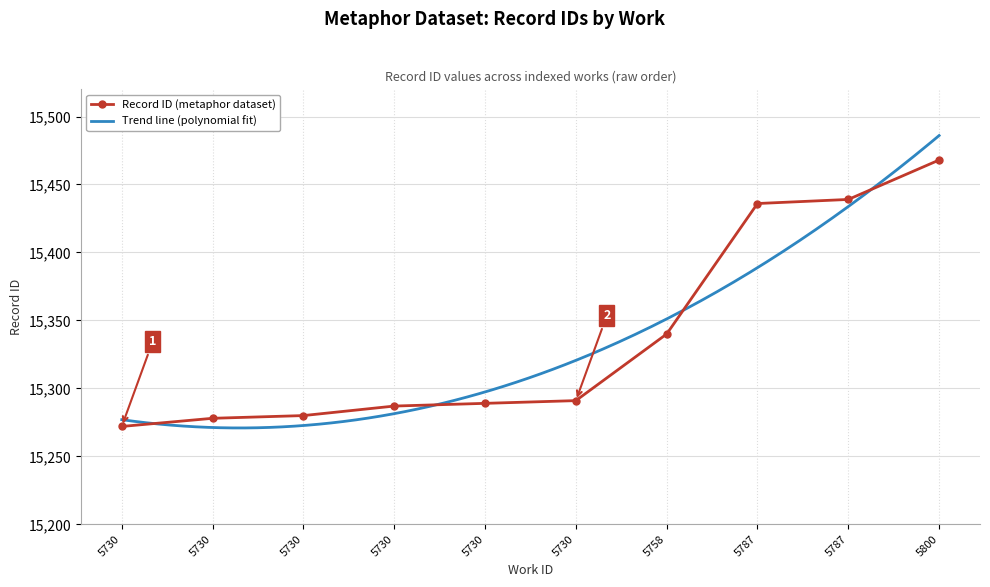

Reading left to right, what are all the values shown in this chart?

15272	15278	15280	15287	15289	15291	15340	15436	15439	15468